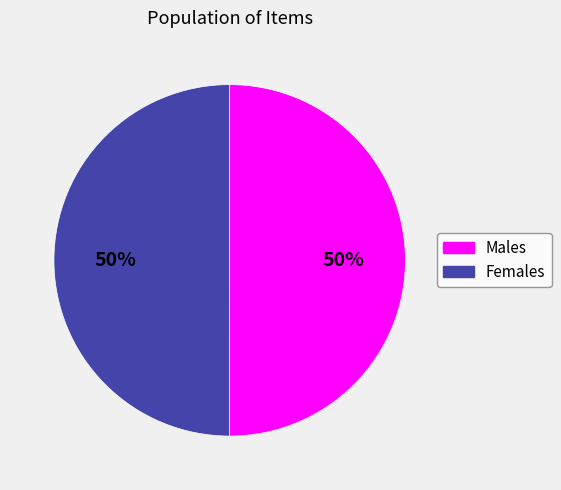

How many segments does this pie chart have?

2